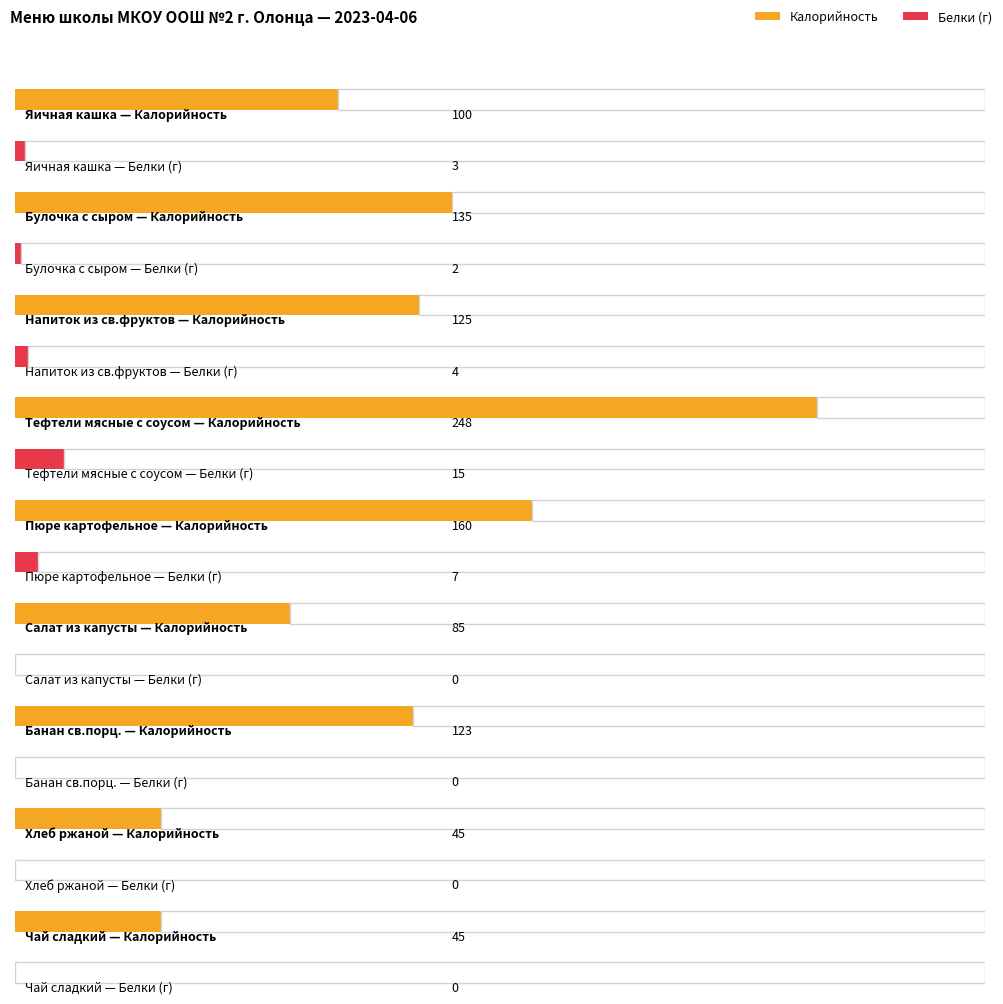

What is the maximum value for Белки?

15